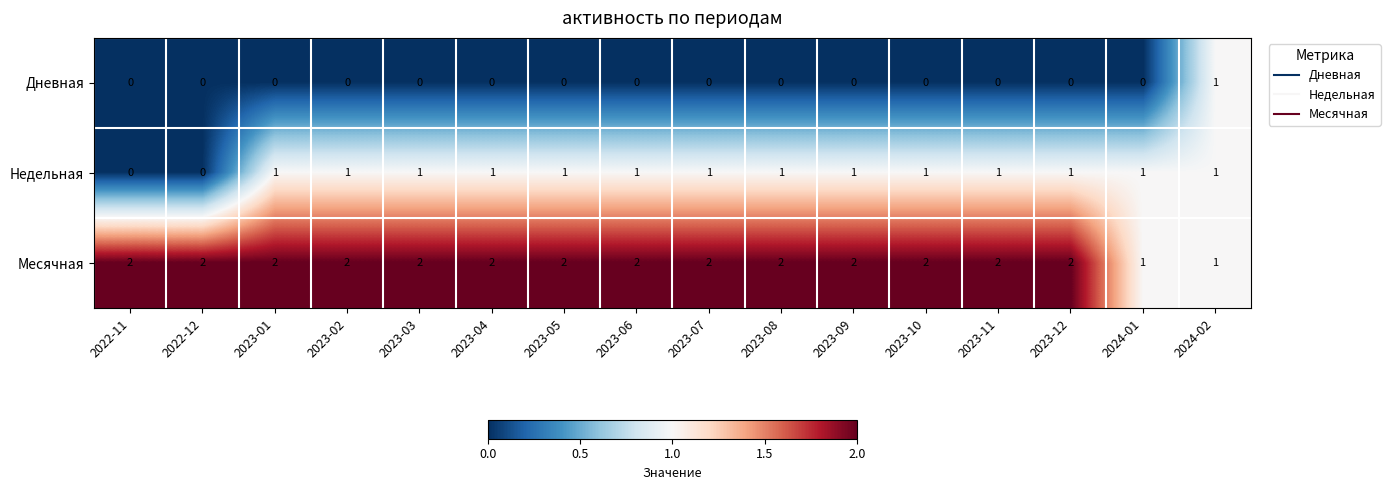

What is the total value across all series at 2023-03?

3